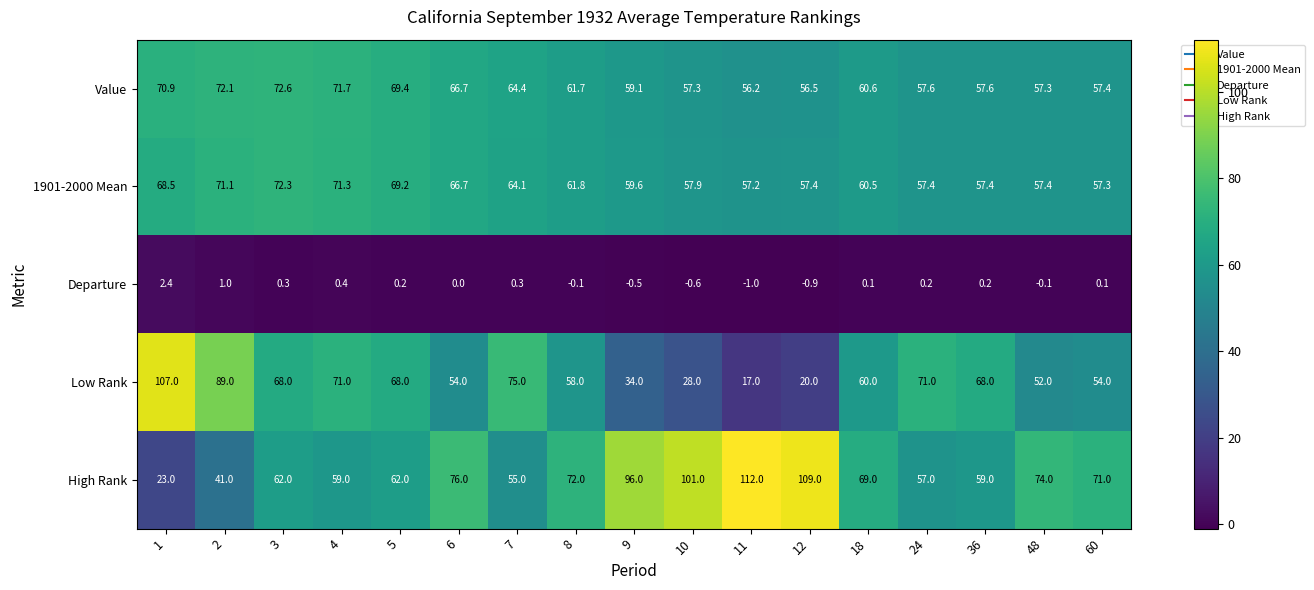

At which label is High Rank closest to 67?

18